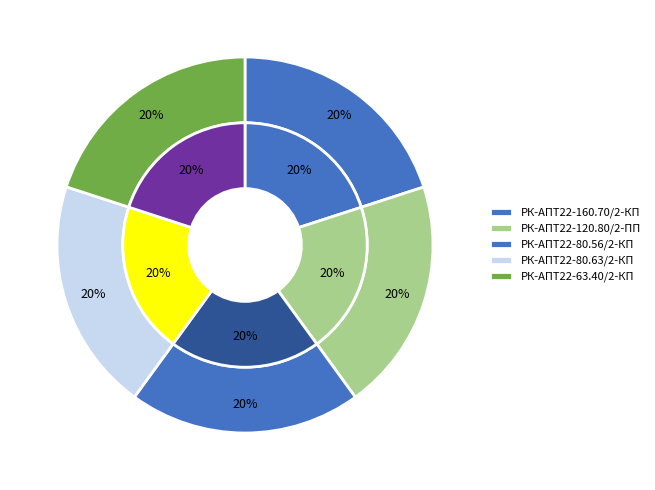

Is there a majority slice in this chart?

No